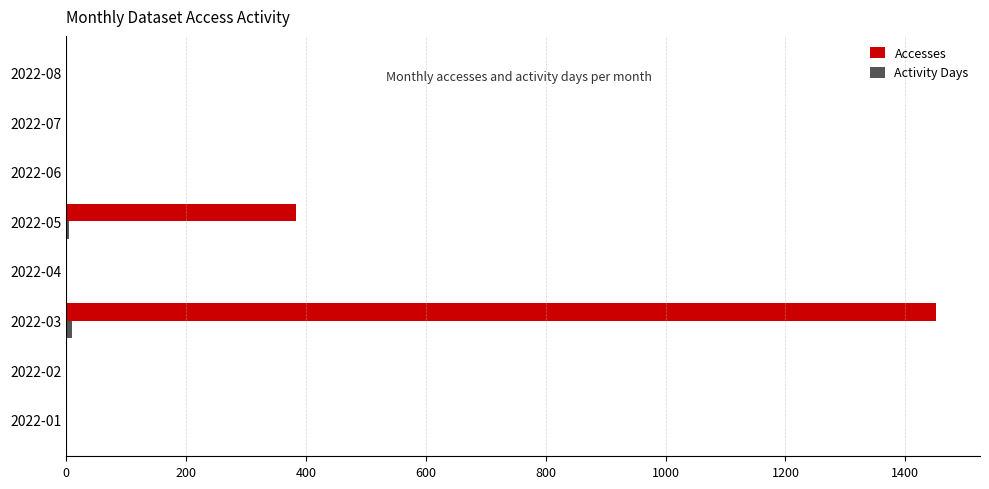

The value of Accesses at 2022-06 is 882. True or false?

False